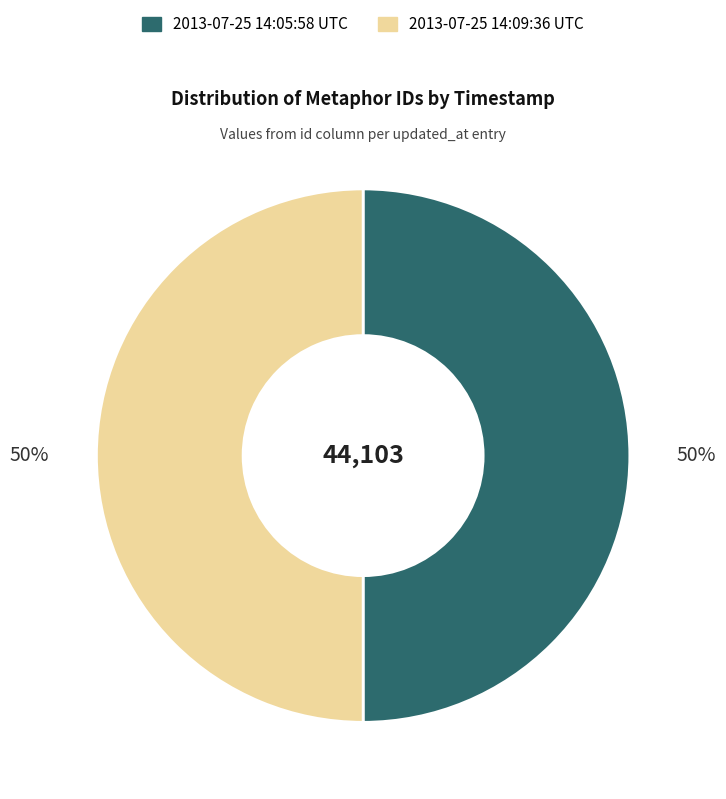

Approximately how many times larger is the value at 2013-07-25 14:09:36 UTC compared to 2013-07-25 14:05:58 UTC?

1.0